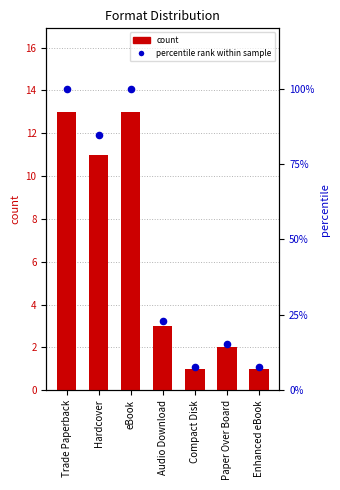

Is the value of count at Paper Over Board greater than the value of percentile rank within sample at Compact Disk?

Yes